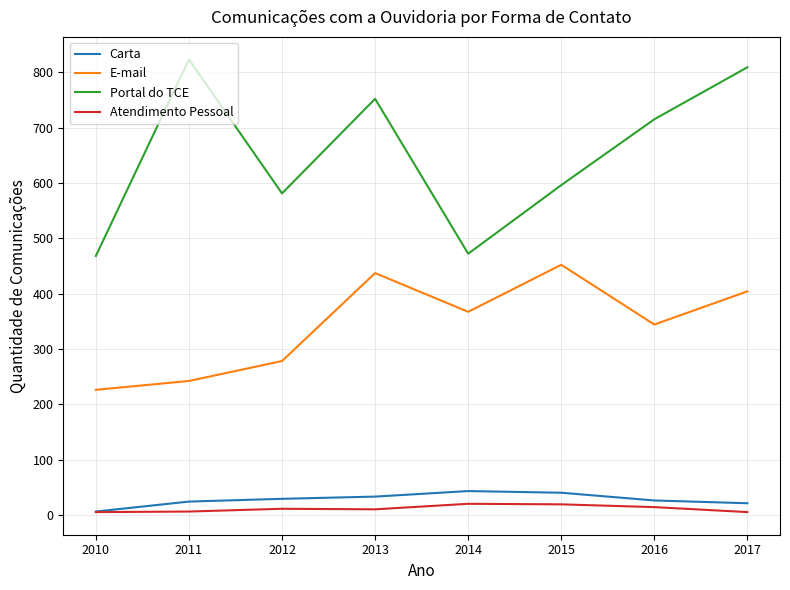

True or false: Atendimento Pessoal and Portal do TCE cross at least once.

False